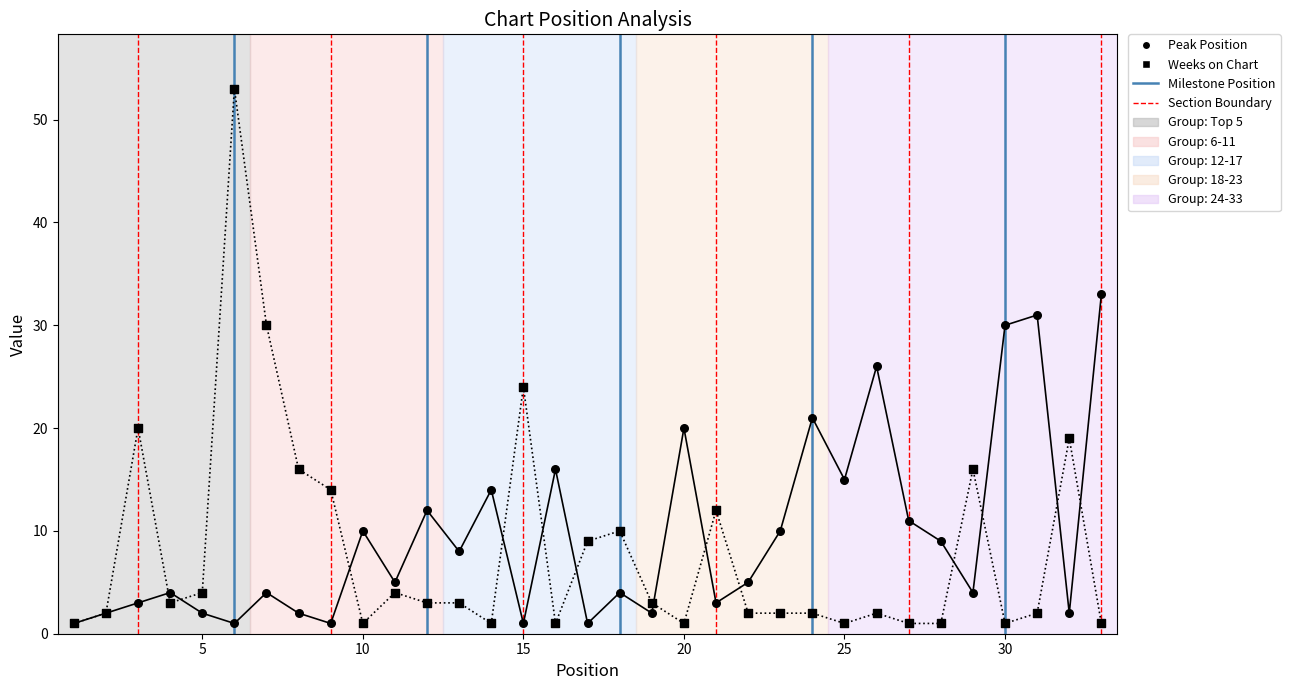

Which series has the largest Y range (max minus min)?

Weeks on Chart